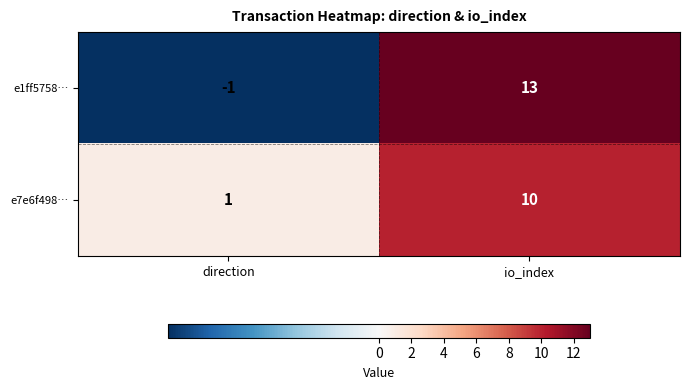

Rank the series at direction from highest to lowest value.

e7e6f498…, e1ff5758…